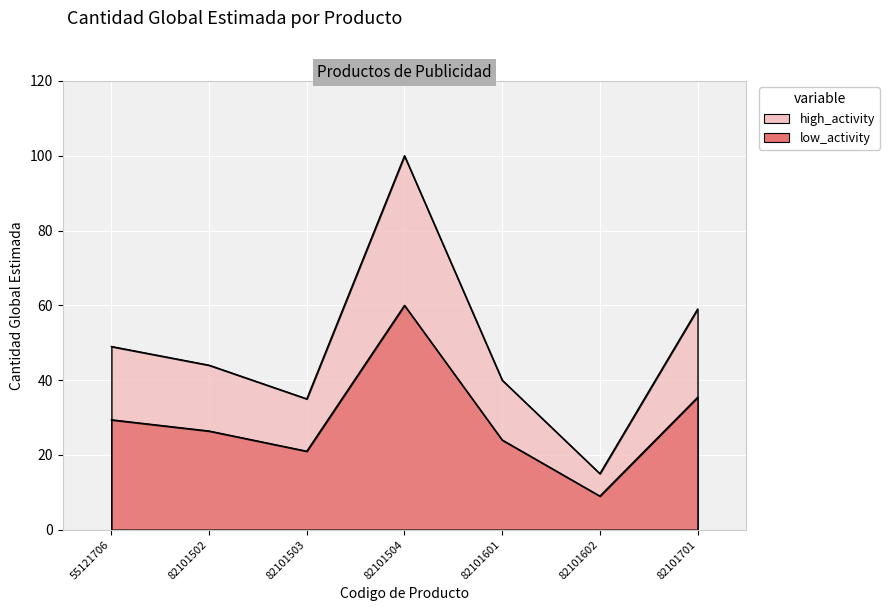

What is the change in value from 82101502 to 82101503?

-9